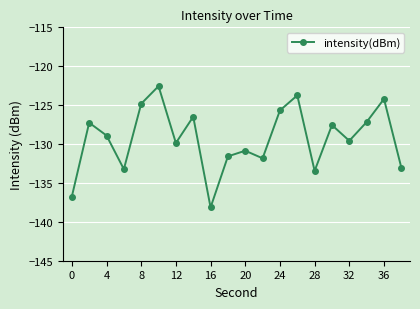

How many interior local valleys (lower than both neighbors) does the data have?

6